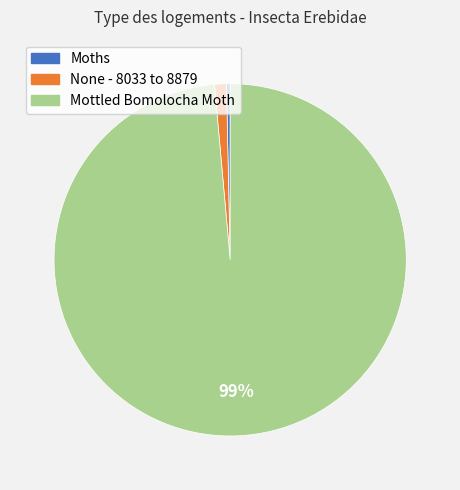

Does Mottled Bomolocha Moth represent more than half of the total?

Yes